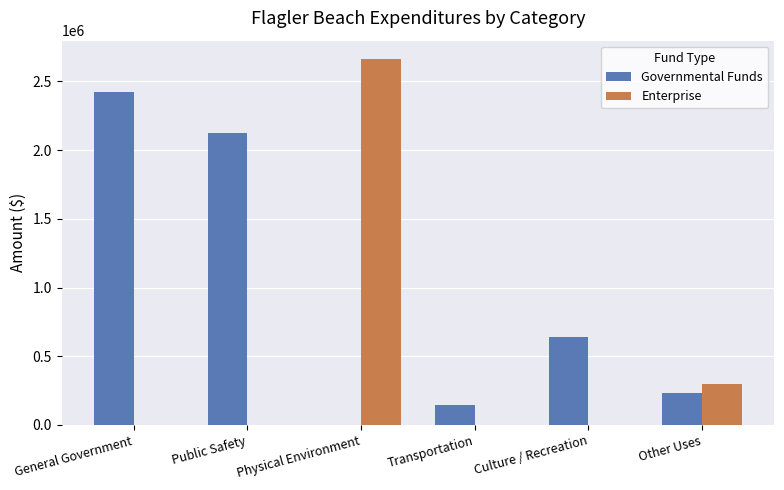

What is the maximum value for Enterprise?

2663447